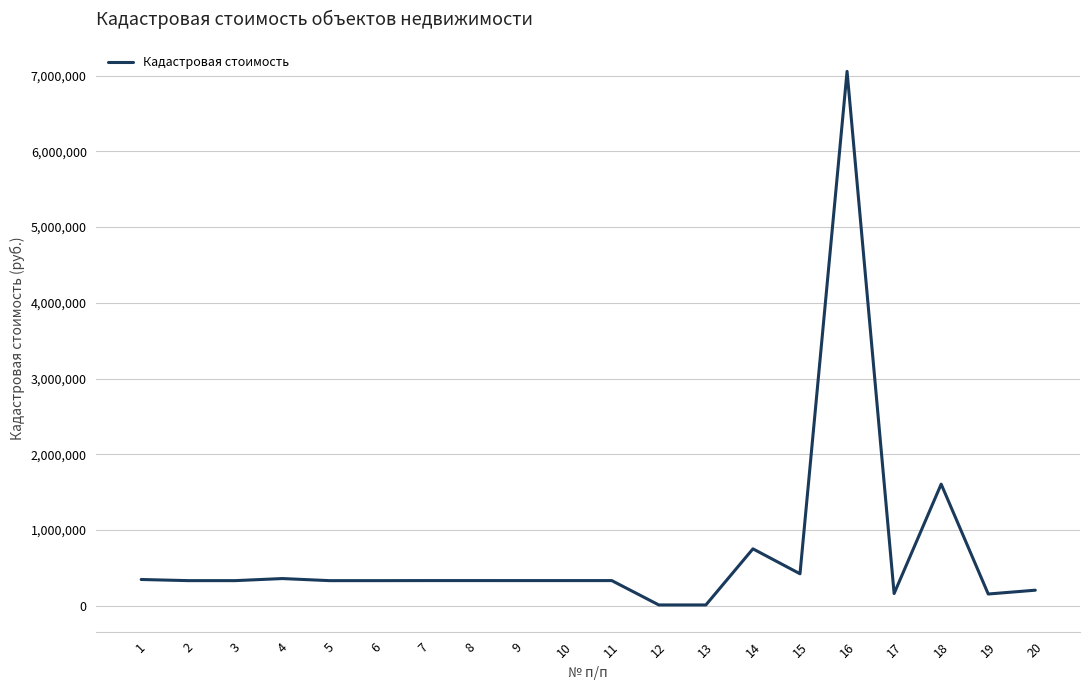

What is the ratio of the value at 20 to the value at 18?

0.1